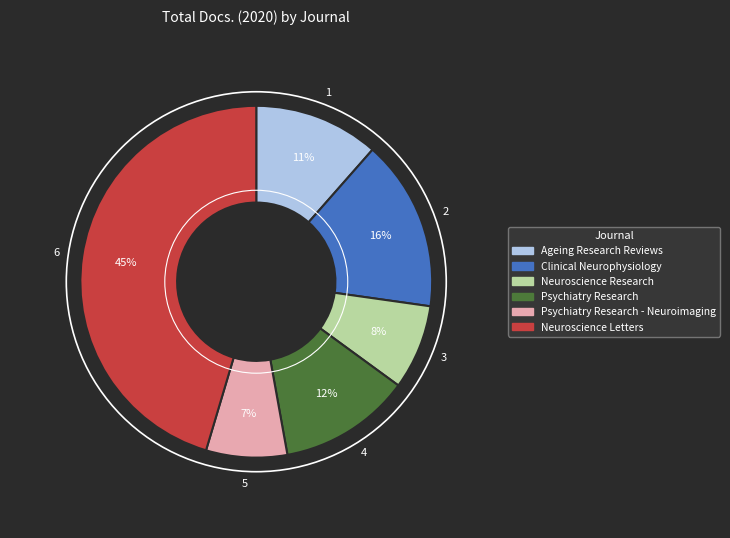

Approximately how many times larger is the value at Neuroscience Research compared to Clinical Neurophysiology?

0.5